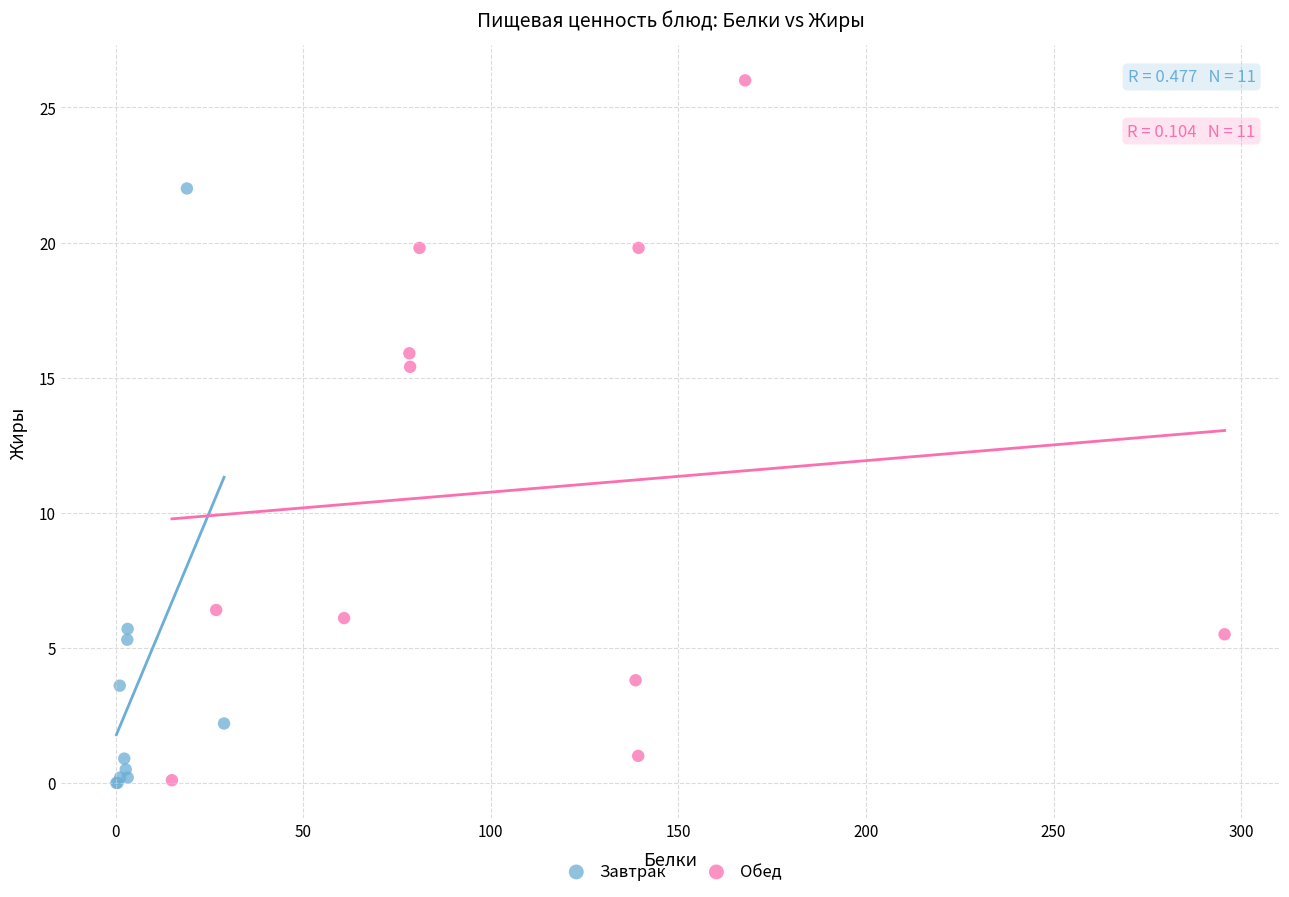

What are all the series names shown in the legend?

Завтрак, Обед